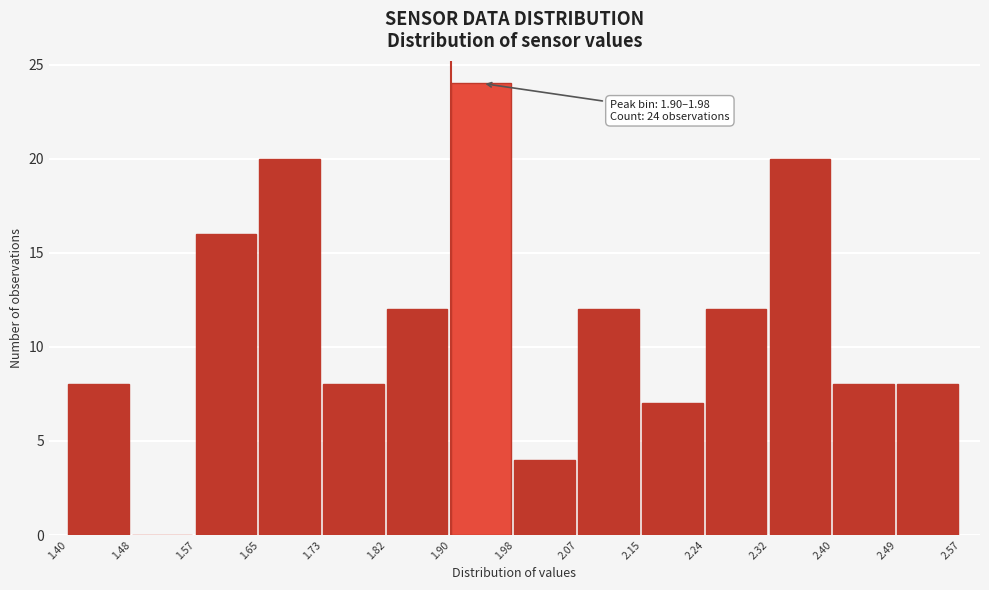

Over which range of the x-axis is the bar tallest?

1.90 to 1.98